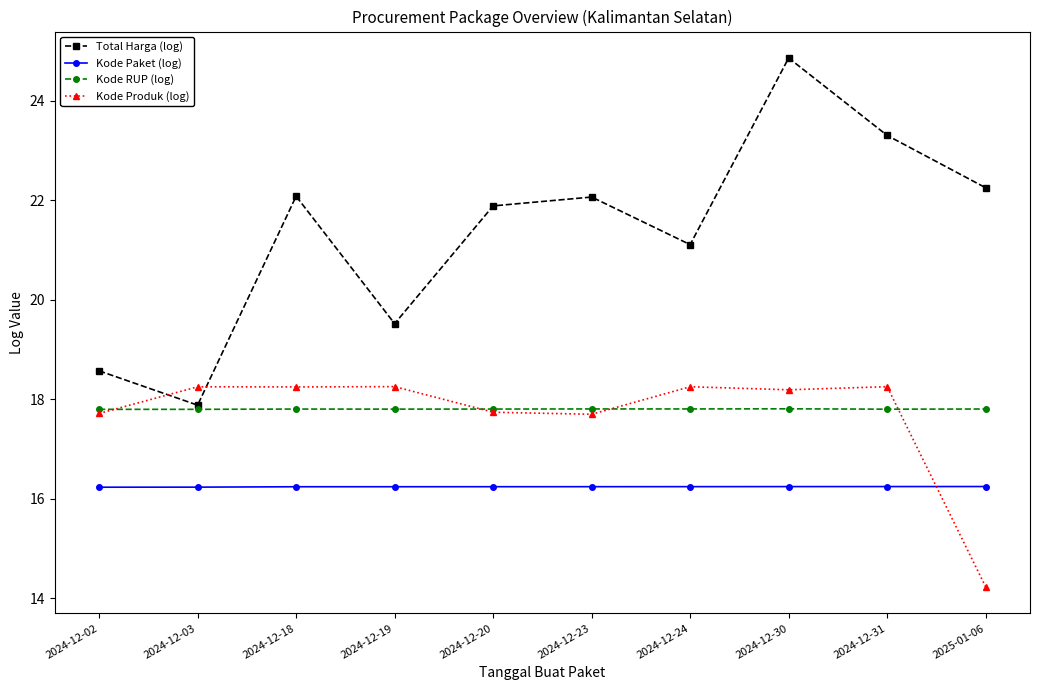

What is the average value of the Kode RUP (log) series?

17.8